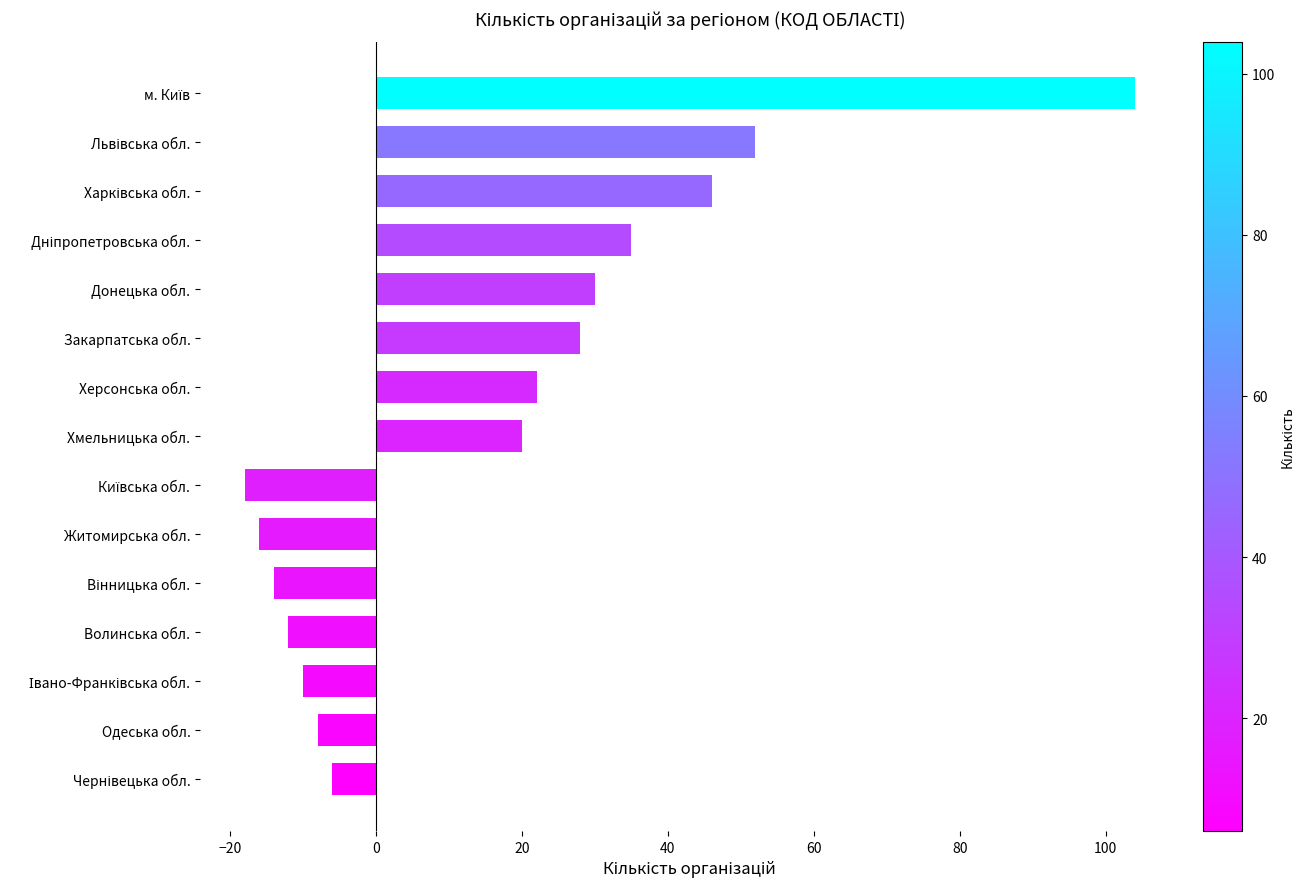

Is it true that the value at Житомирська обл. is -6?

False